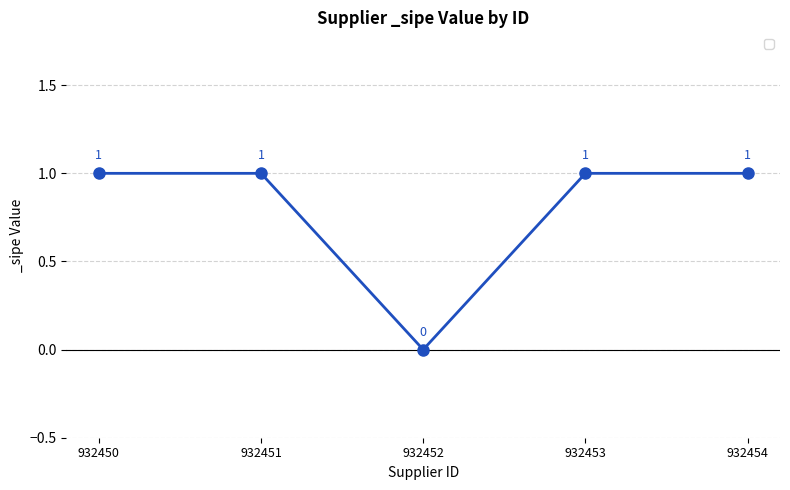

What is the ratio of the value at 932454 to the value at 932450?

1.0